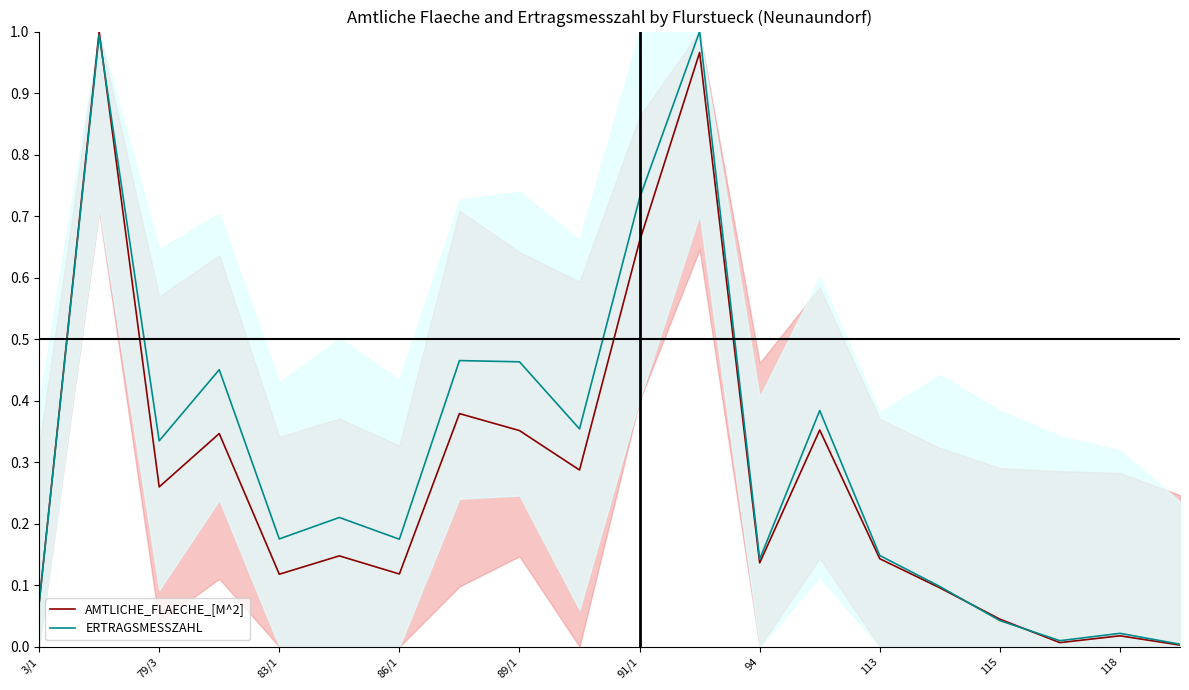

Which series has the largest total across all categories?

ERTRAGSMESSZAHL